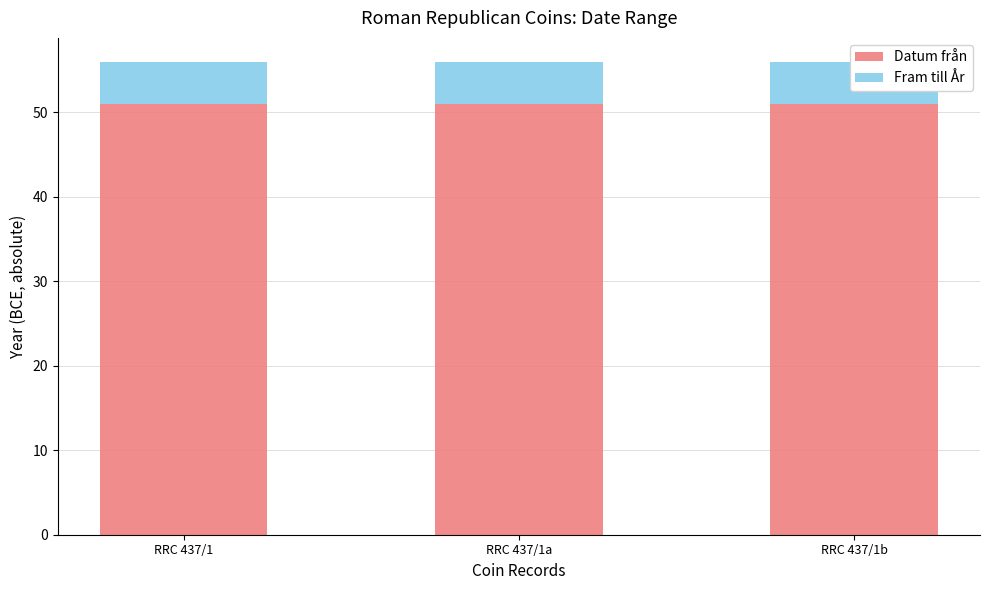

Which series has the largest total across all categories?

Datum från